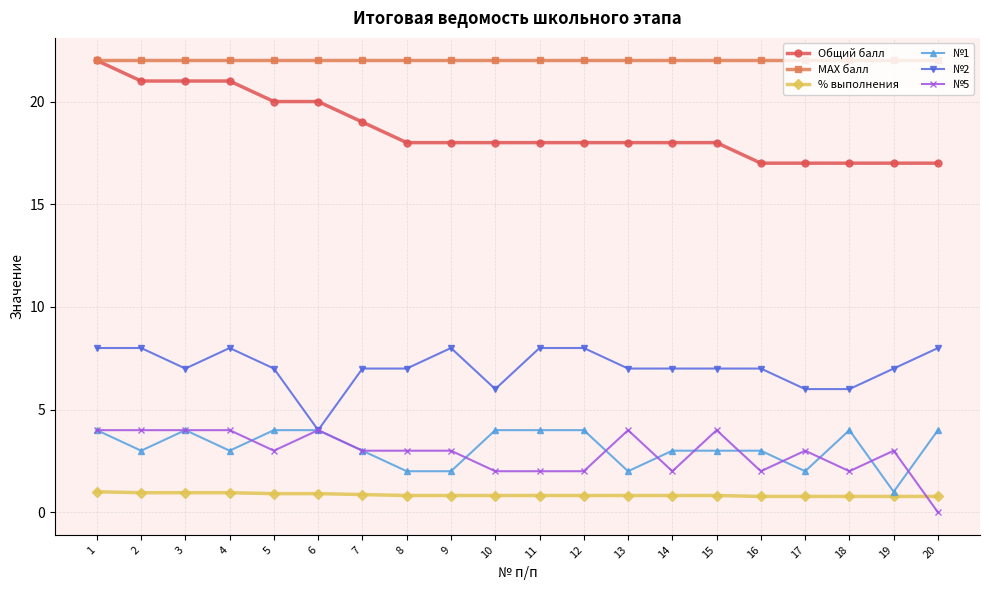

True or false: №2 and Общий балл intersect in this chart.

False